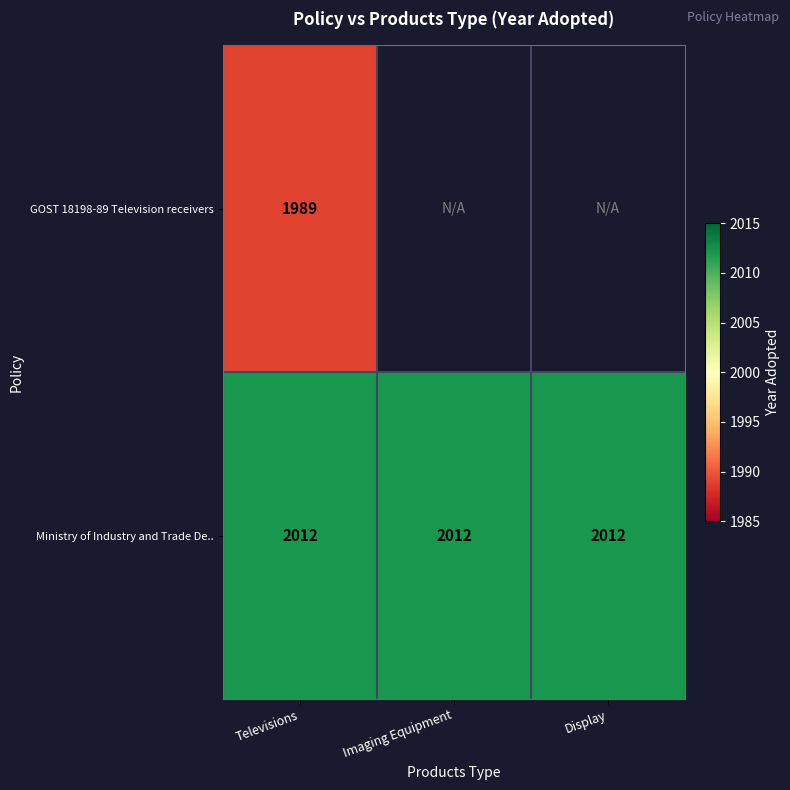

Rank the series at Televisions from lowest to highest value.

GOST 18198-89 Television receivers, Ministry of Industry and Trade De..